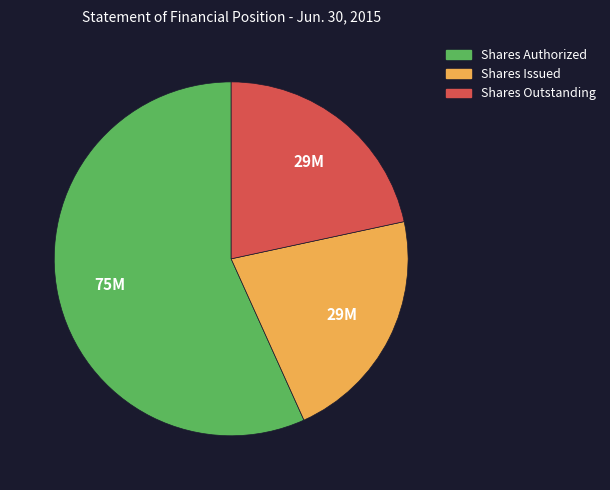

Is there a majority slice in this chart?

Yes